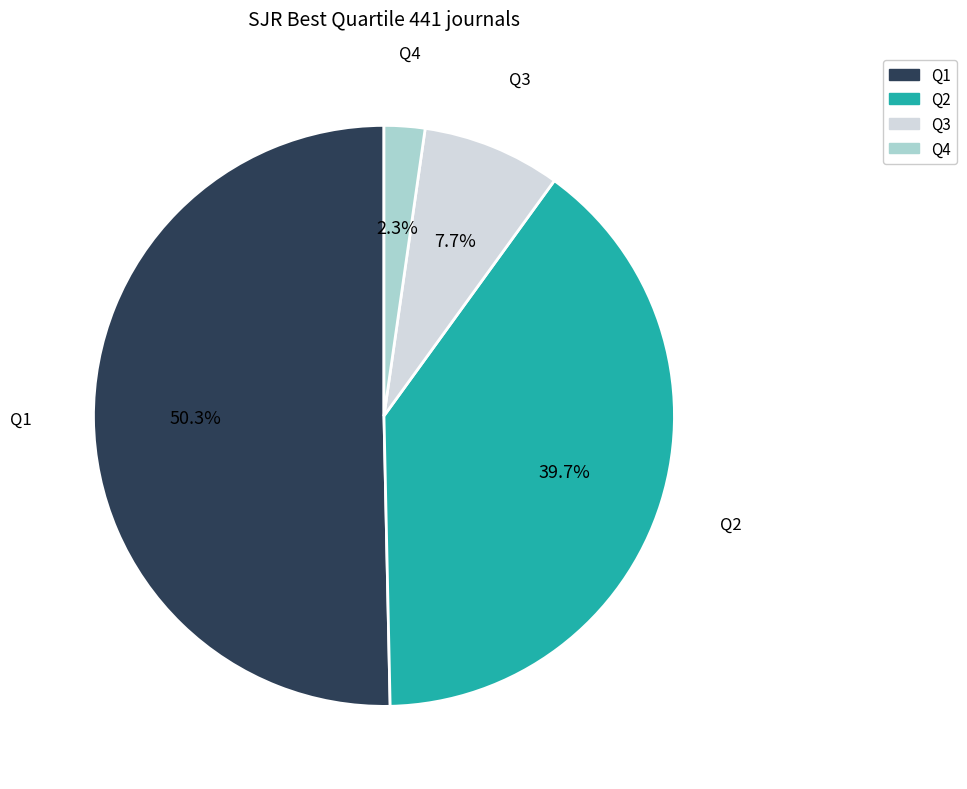

True or false: Q3 accounts for 18% of the total.

False